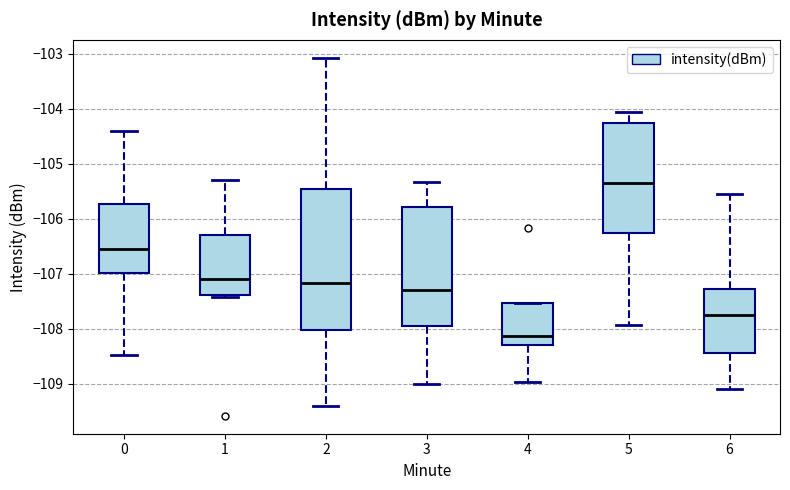

Which box's median line is the lowest?

4